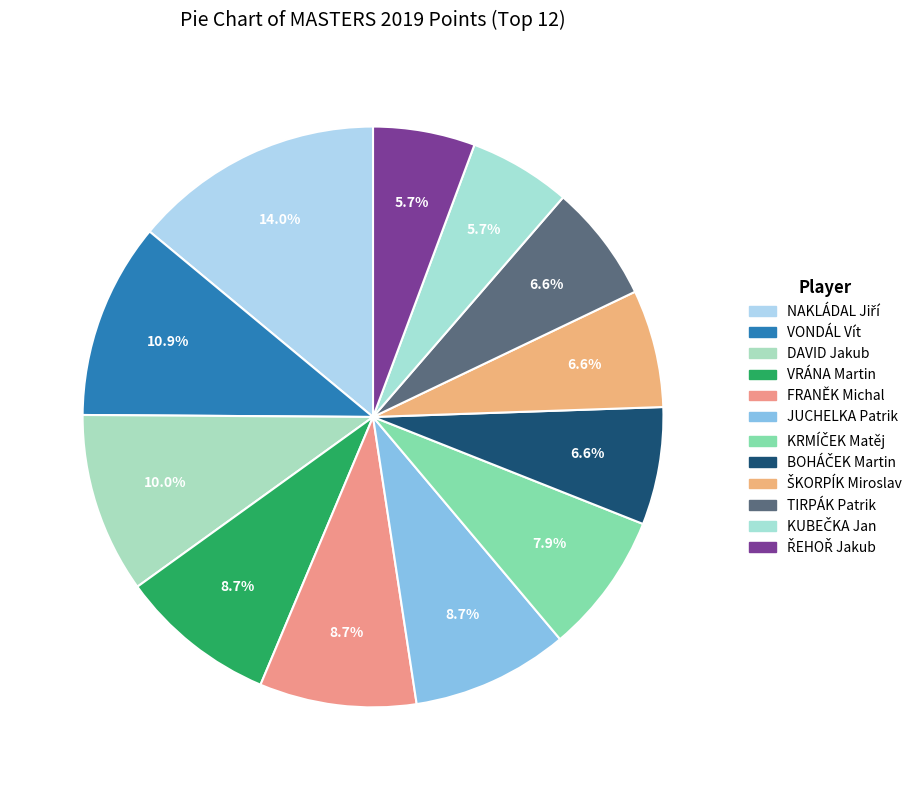

Is it true that FRANĚK Michal is 9% of the pie?

True